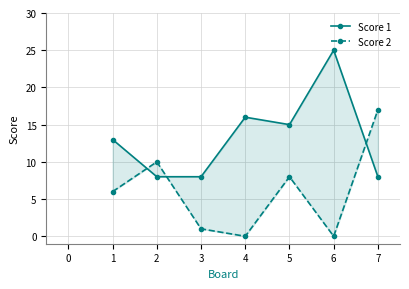

Which has a higher value, 7 or 2?

7